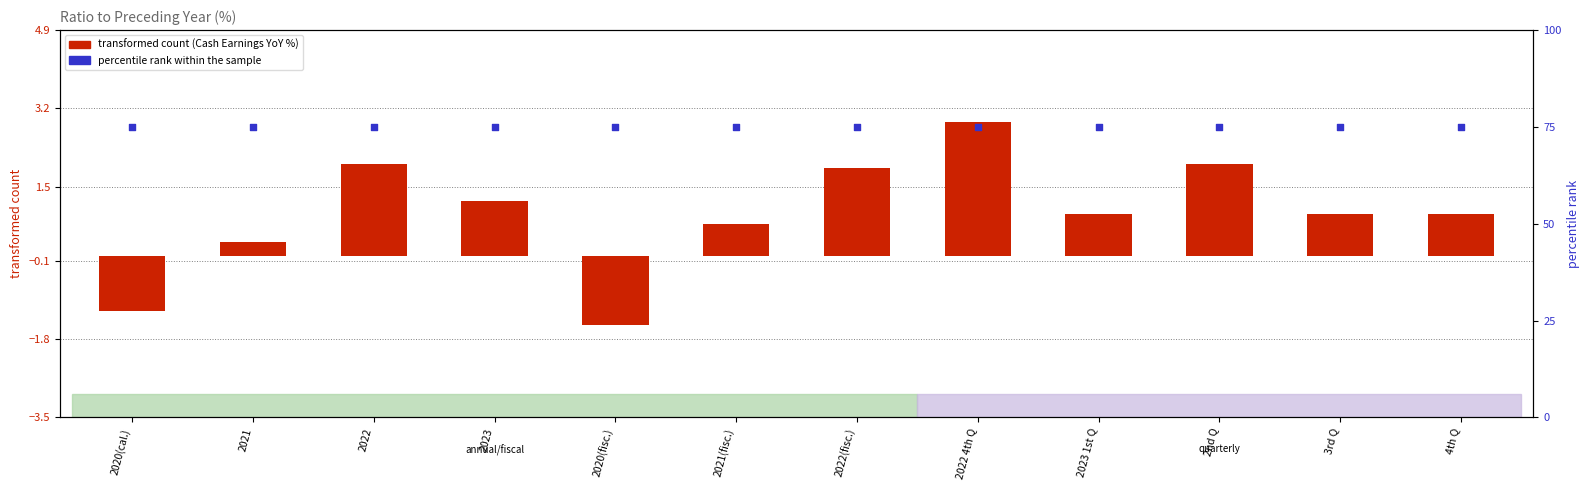

What is the total value across all series at 2021?

75.3